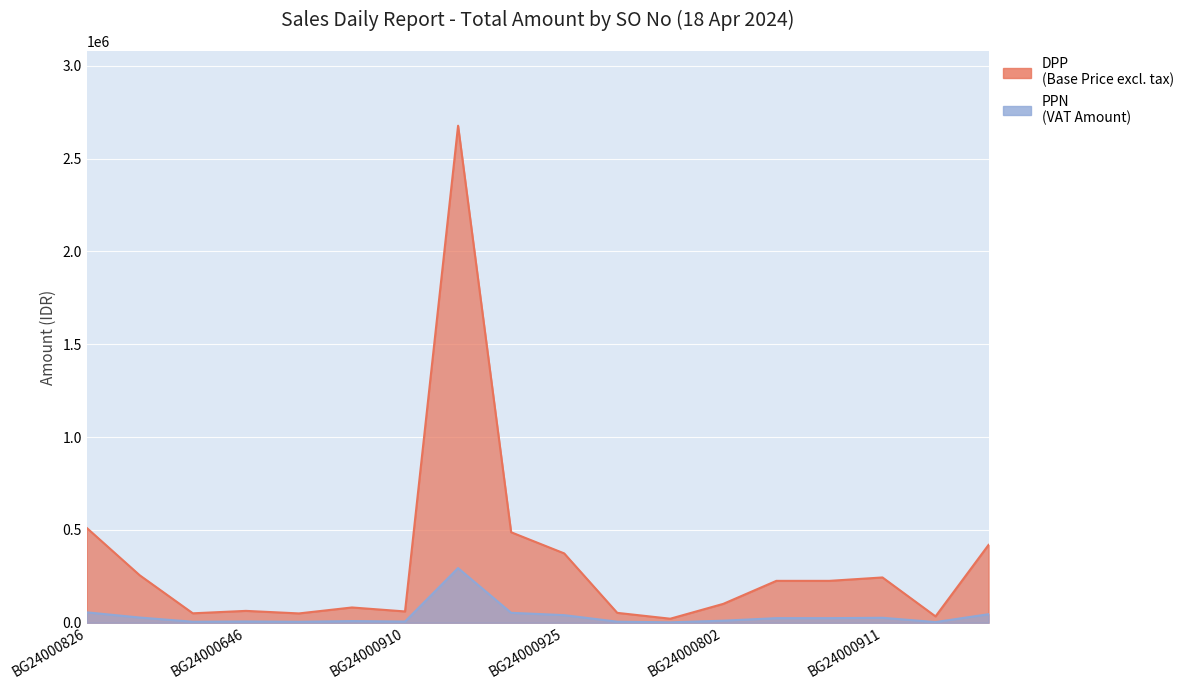

True or false: PPN has a value of 101878.0 at BG24000802.

True